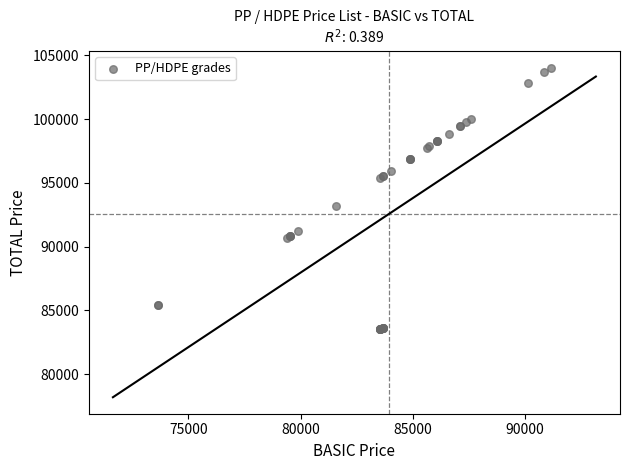

What Y value in the scatter plot is closest to 93805?

93186.1